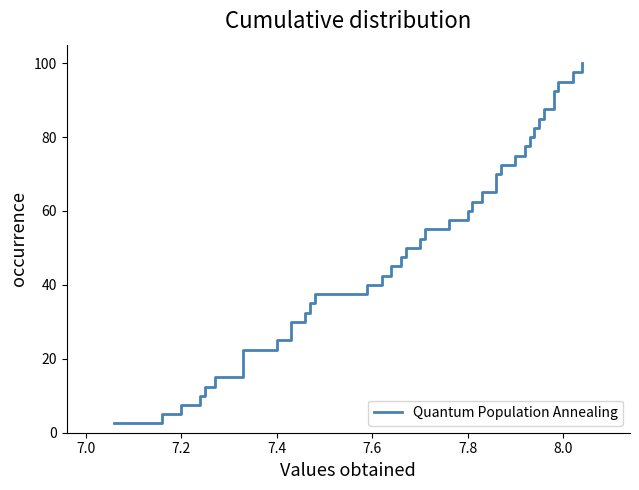

Reading left to right, extract all data points from this chart.

2.5	5.0	7.5	10.0	12.5	15.0	17.5	20.0	22.5	25.0	27.5	30.0	32.5	35.0	37.5	40.0	42.5	45.0	47.5	50.0	52.5	55.0	57.5	60.0	62.5	65.0	67.5	70.0	72.5	75.0	77.5	80.0	82.5	85.0	87.5	90.0	92.5	95.0	97.5	100.0